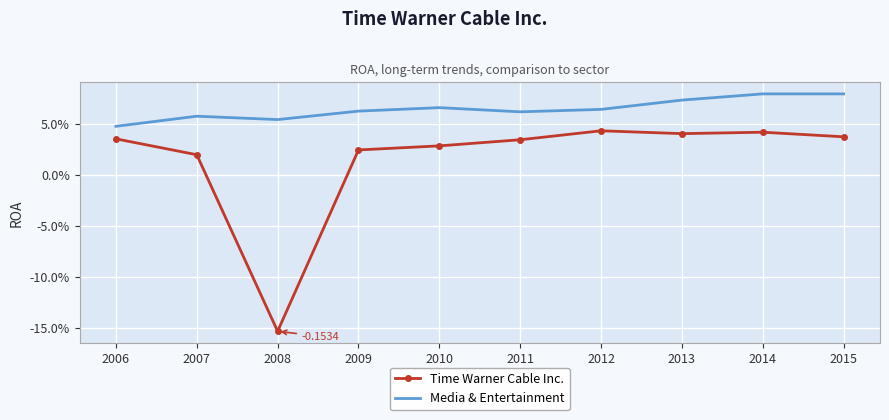

Which series has the widest spread of values?

Time Warner Cable Inc.